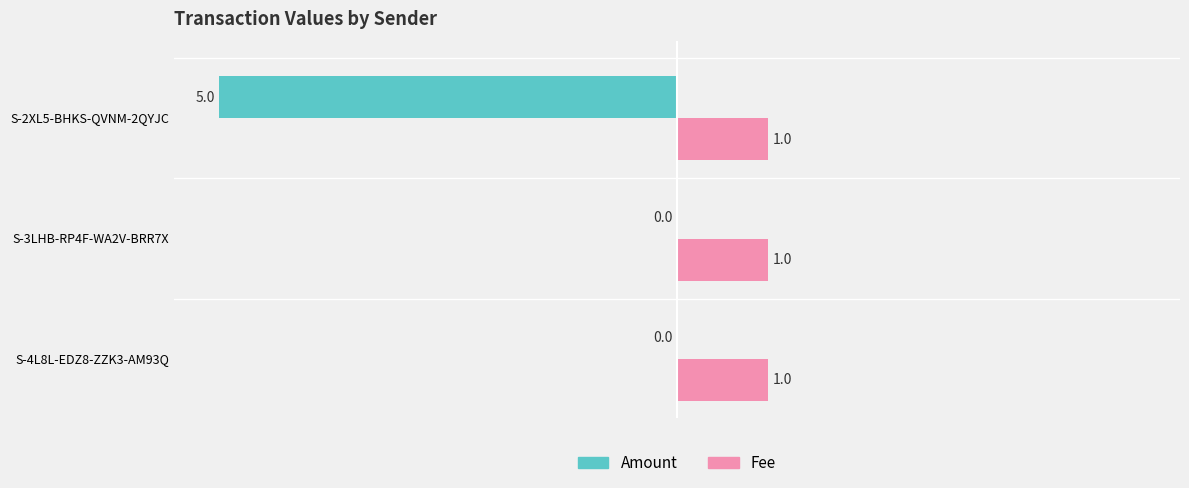

Count the number of data series in this chart.

2